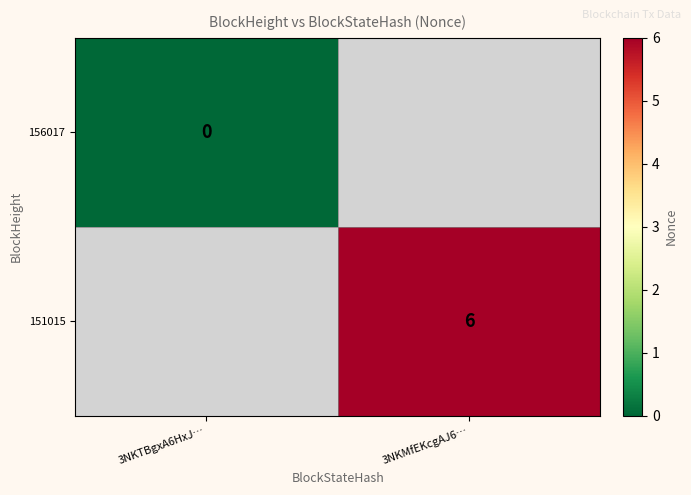

How many data points does each series have?

2